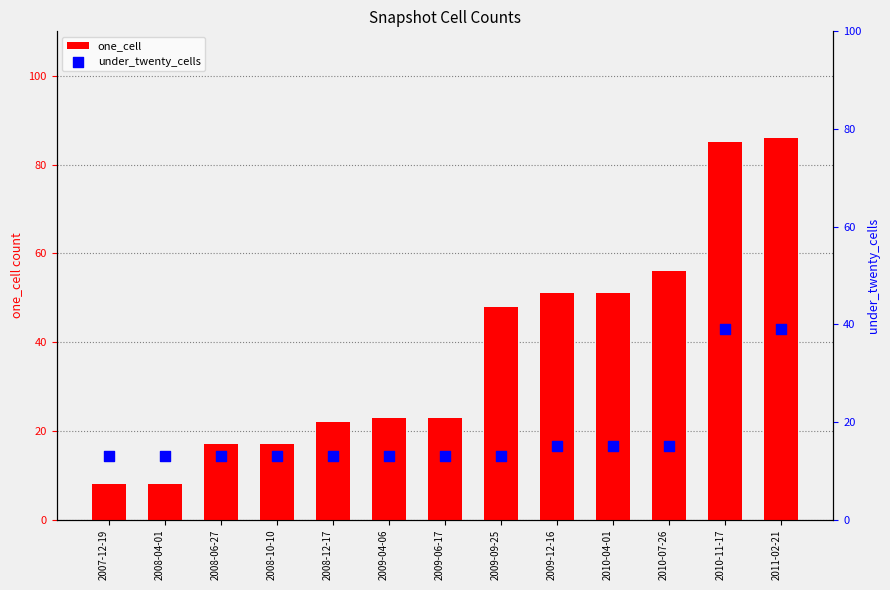

Which series reaches the minimum Y coordinate?

one_cell